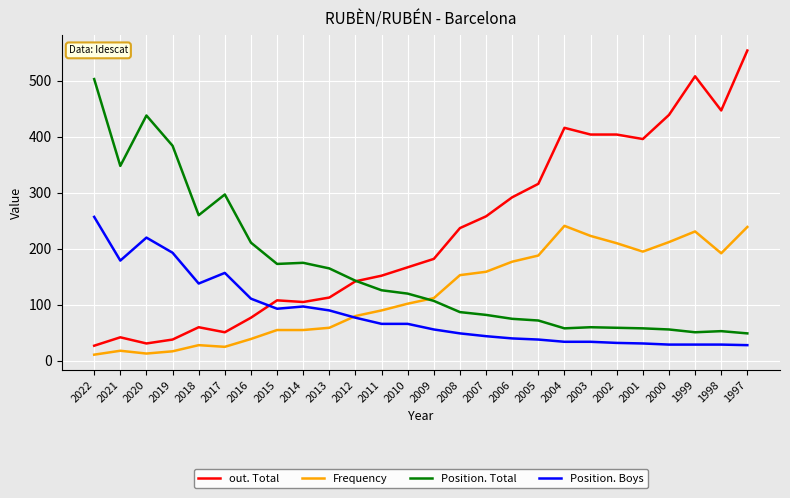

At 1999, list the series in order from smallest to largest.

Position. Boys, Position. Total, Frequency, out. Total